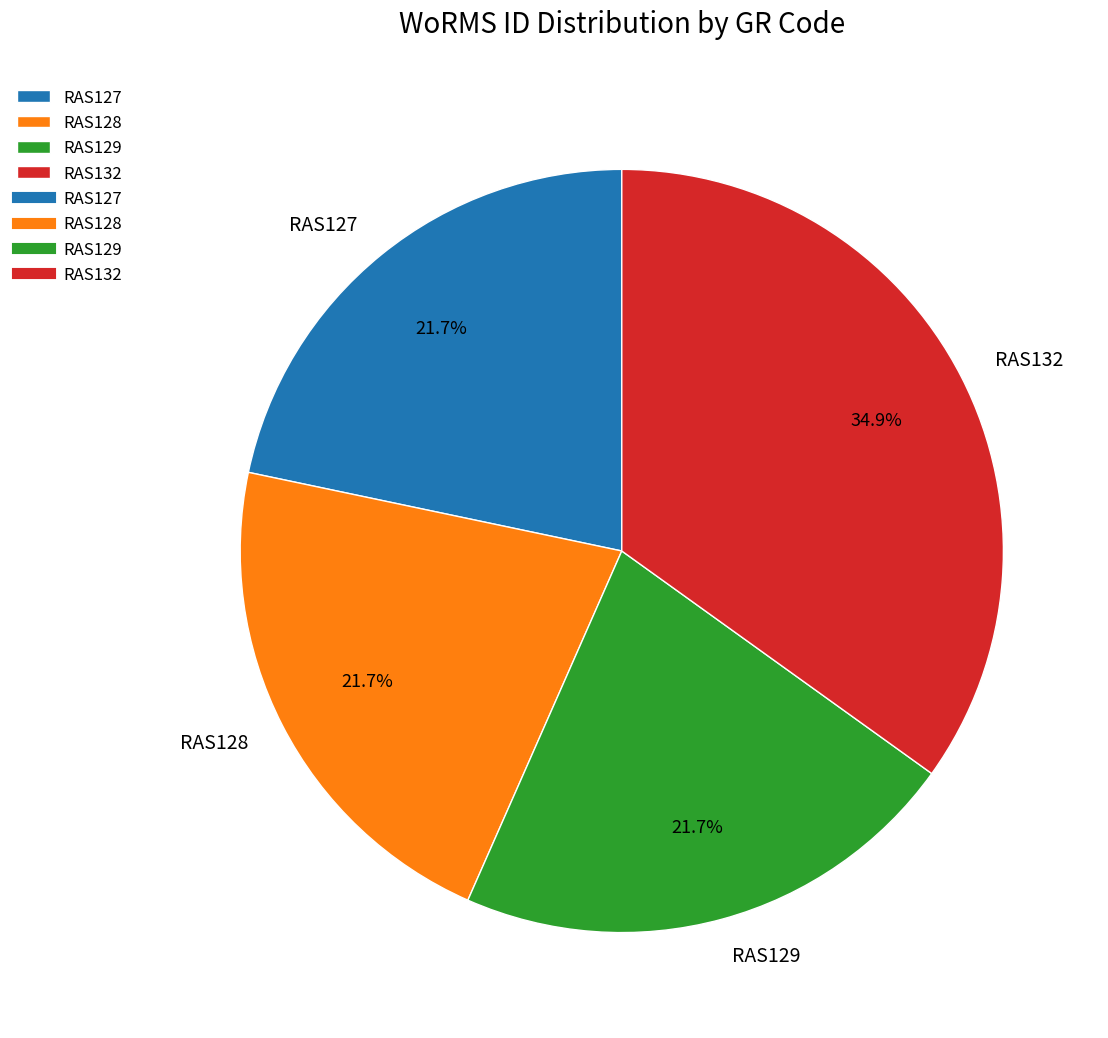

What percentage is the RAS129 slice, to the nearest percent?

22%